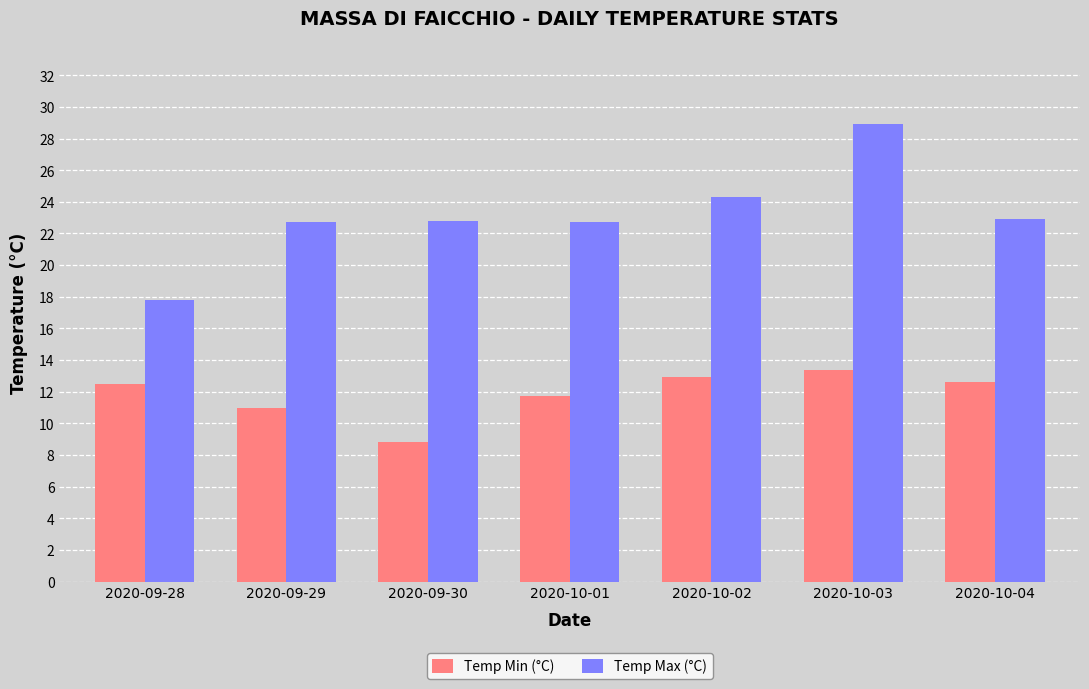

Which series has the largest range (max minus min)?

Temp Max (°C)